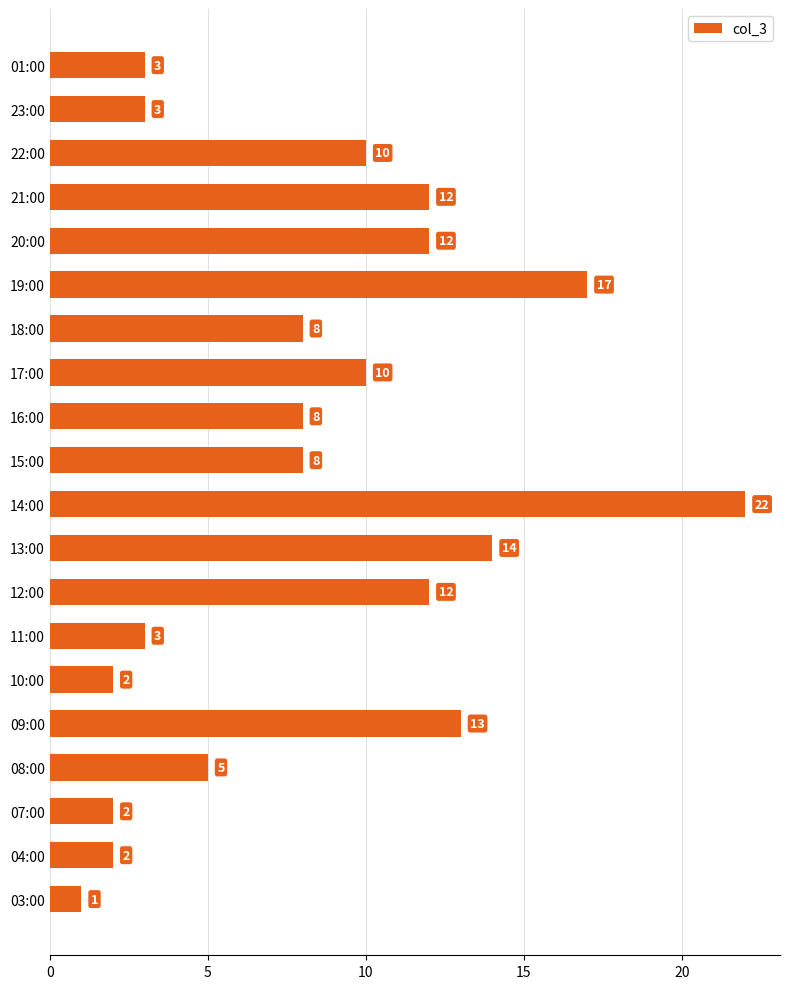

Are the bars grouped side by side (vs. stacked)?

No